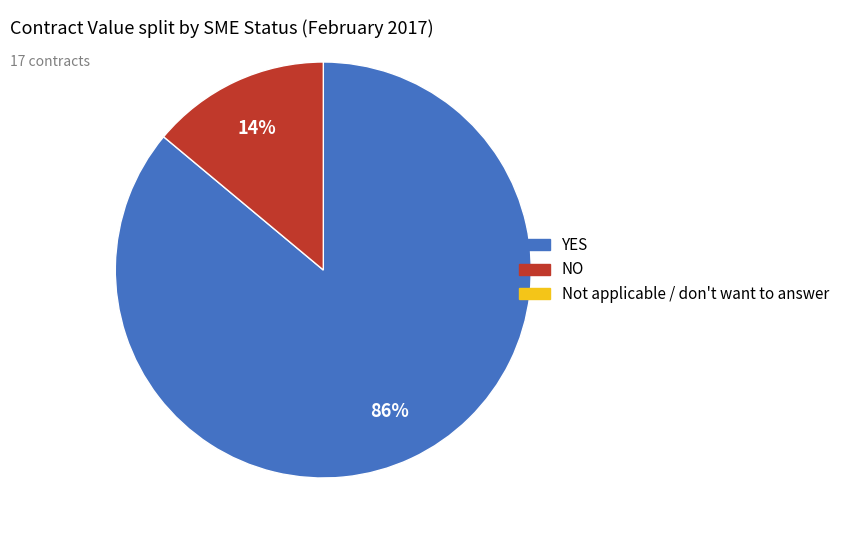

Does any single category account for the majority?

Yes